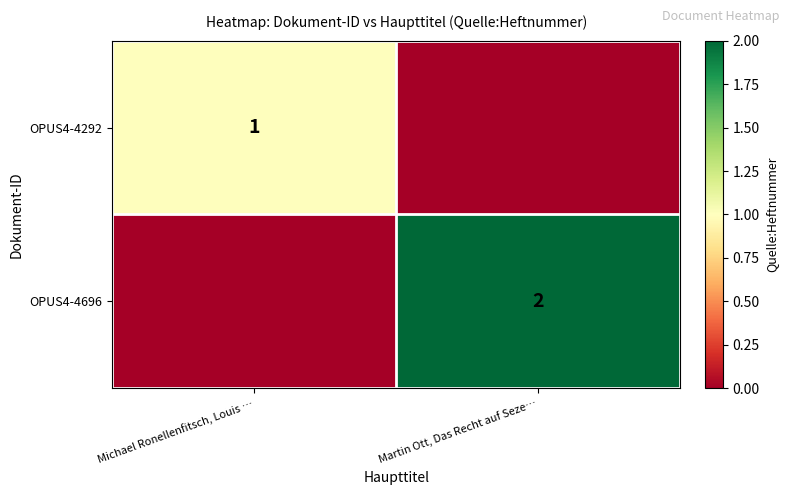

The value of OPUS4-4292 at Michael Ronellenfitsch, Louis … is 2. True or false?

False